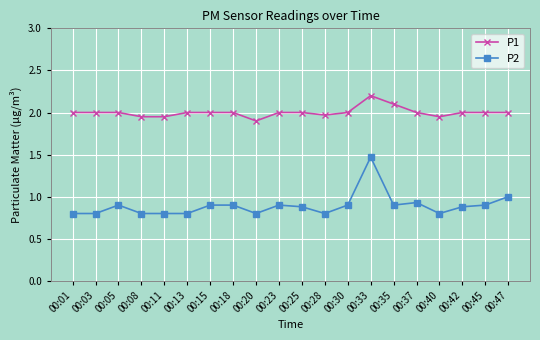

What is the spread (max minus min) of values at 00:15?

1.1